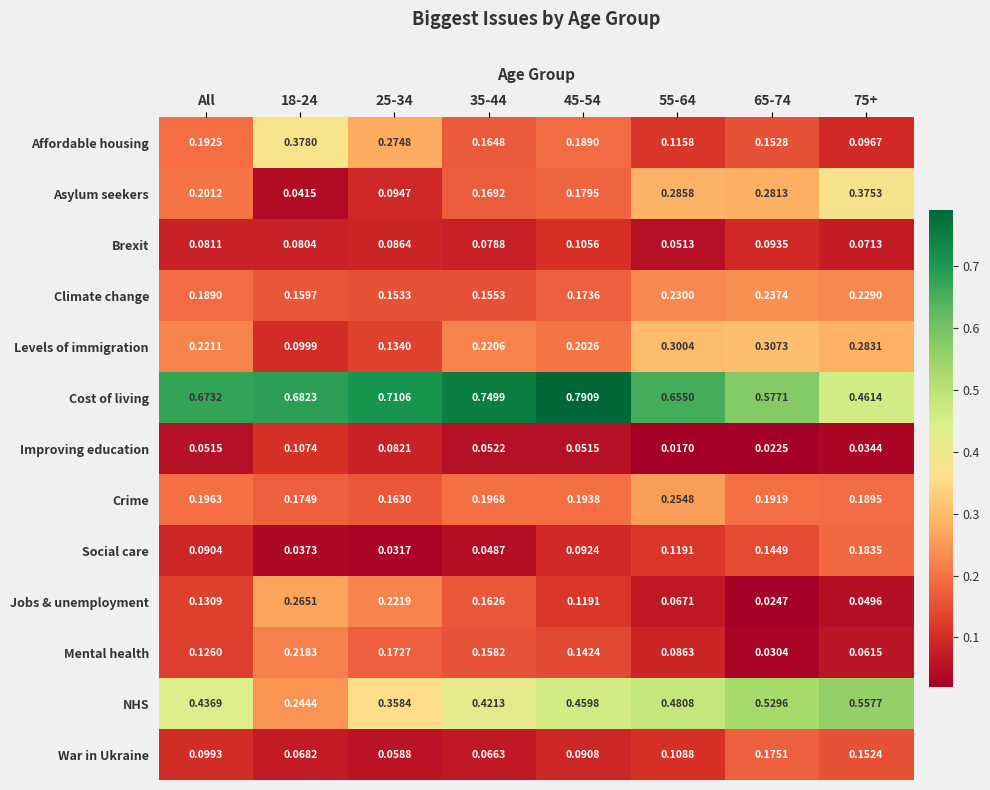

Which series changed the most between 25-34 and 35-44?

Affordable housing